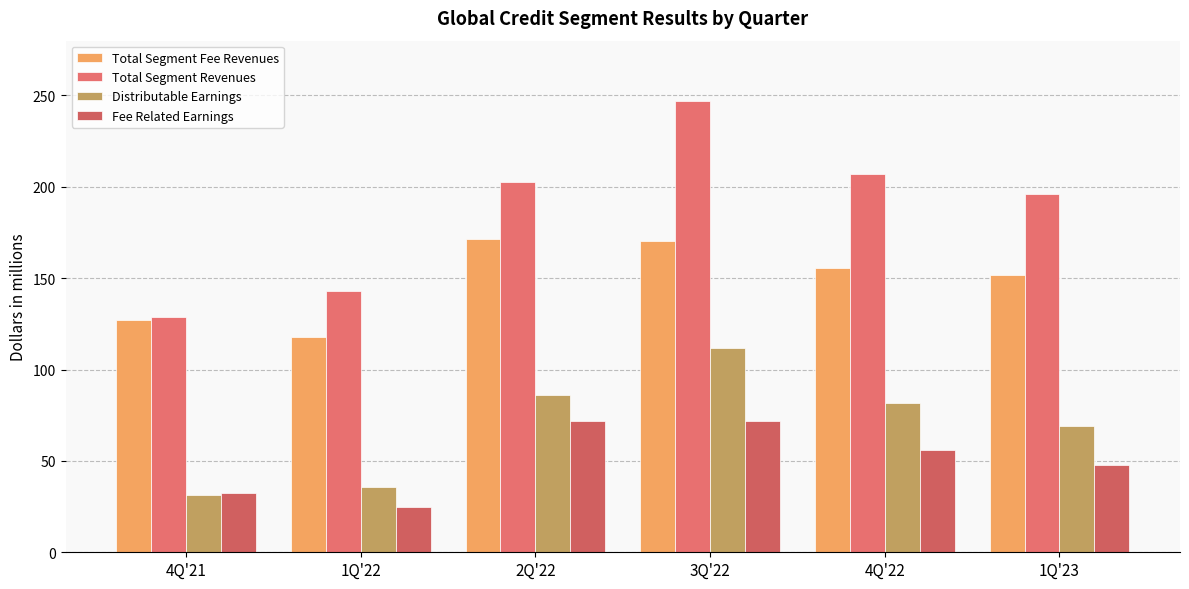

How many bars are there in each group?

4